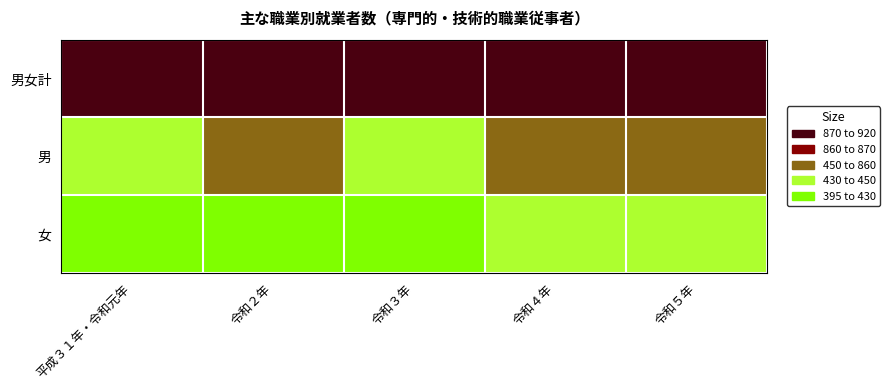

At which category is the sum across all series the highest?

令和４年